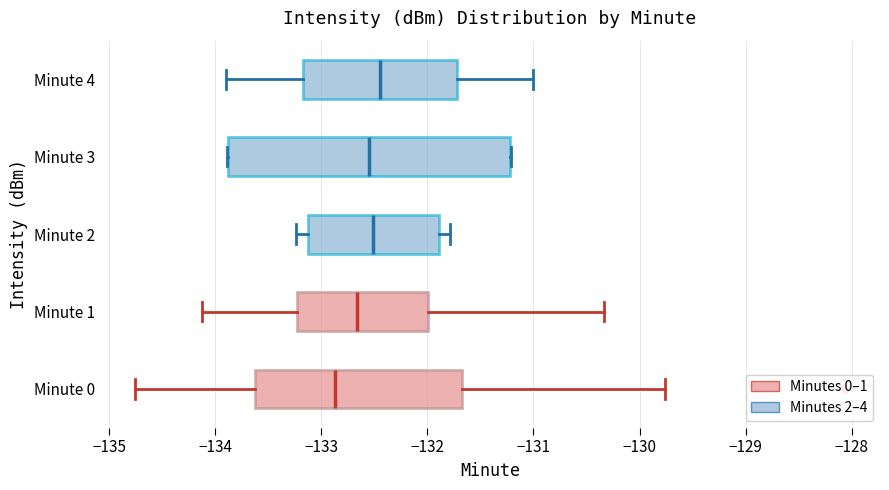

Where does the left whisker of the box for Minute 0 end on the x-axis? The values are not printed on the chart, so give them approximately, as read against the axis.

-134.8